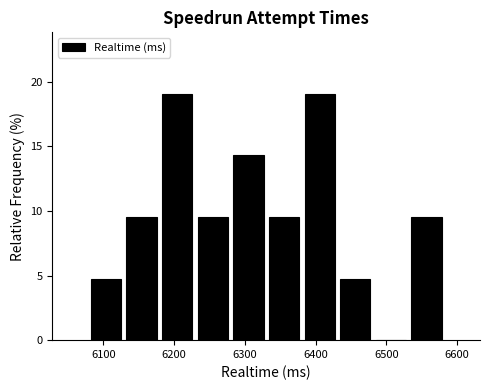

Reading left to right, list every bar in this chart as the range it spans on the x-axis followed by its height. Neither the bar edges nor the heights are printed on the chart, so give them approximately, as read against the axes.

6080 to 6130: 5.0
6130 to 6180: 9.5
6180 to 6230: 19.0
6230 to 6280: 9.5
6280 to 6330: 14.5
6330 to 6380: 9.5
6380 to 6430: 19.0
6430 to 6480: 5.0
6480 to 6530: 0
6530 to 6580: 9.5